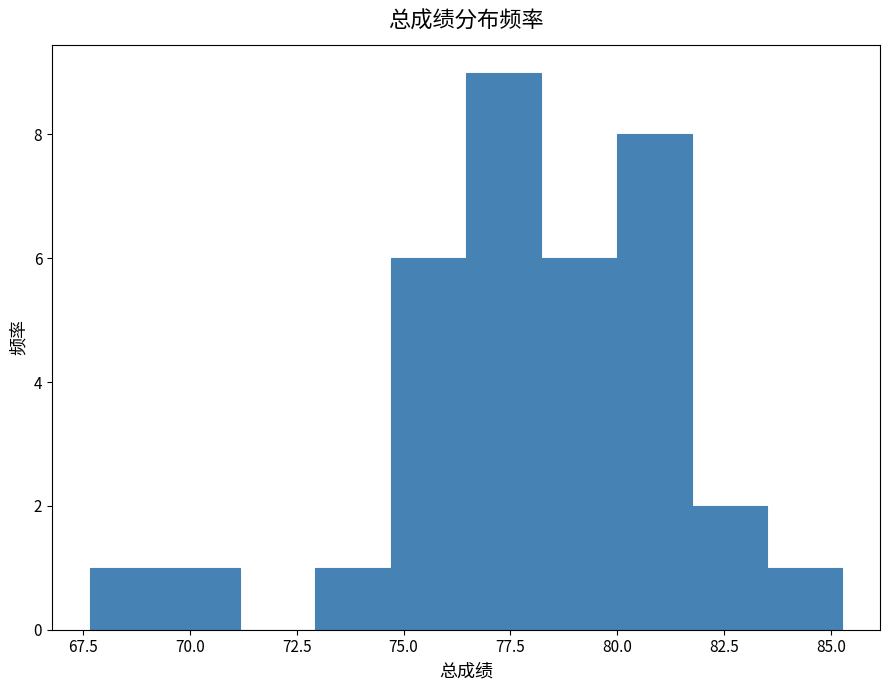

Read against the x-axis, roughly where is the centre of the tallest bar?

77.5